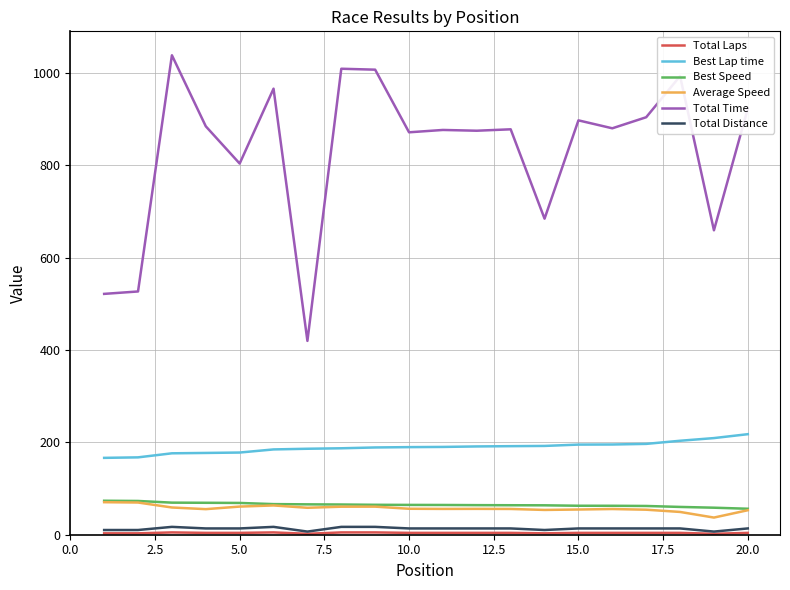

Which series has the largest total across all categories?

Total Time